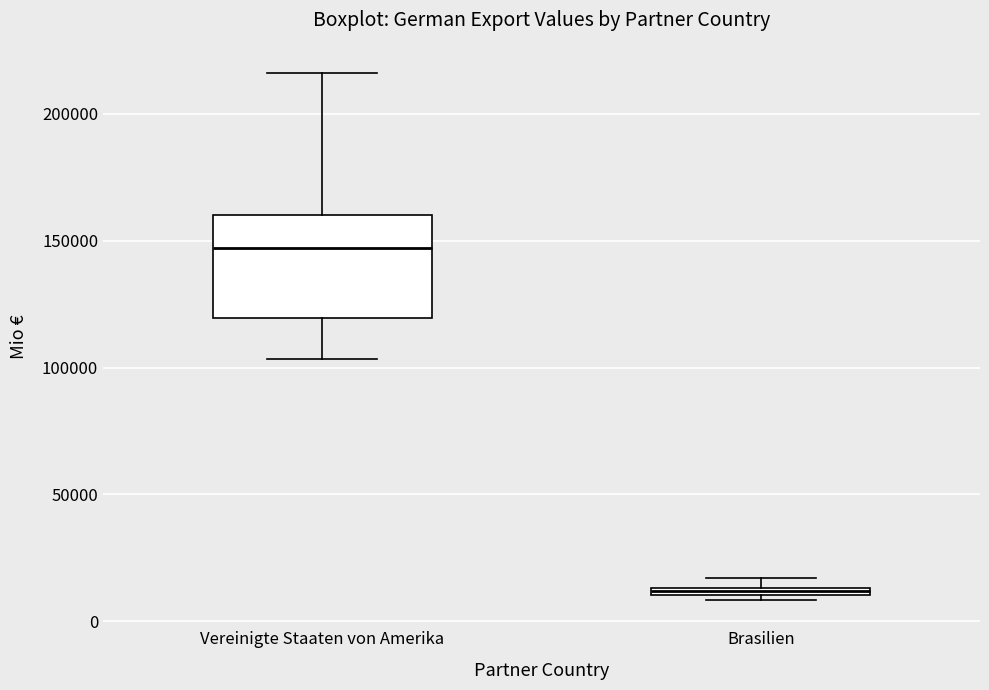

Which box's median line is the lowest?

Brasilien